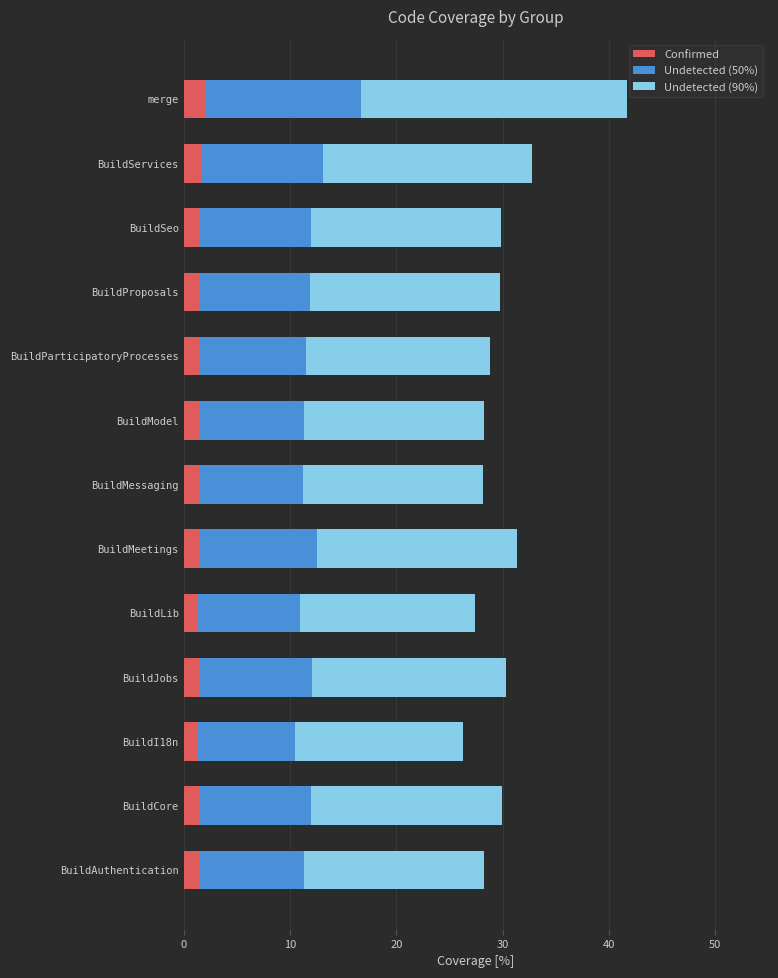

What is the lowest value of the Confirmed series?

1.3